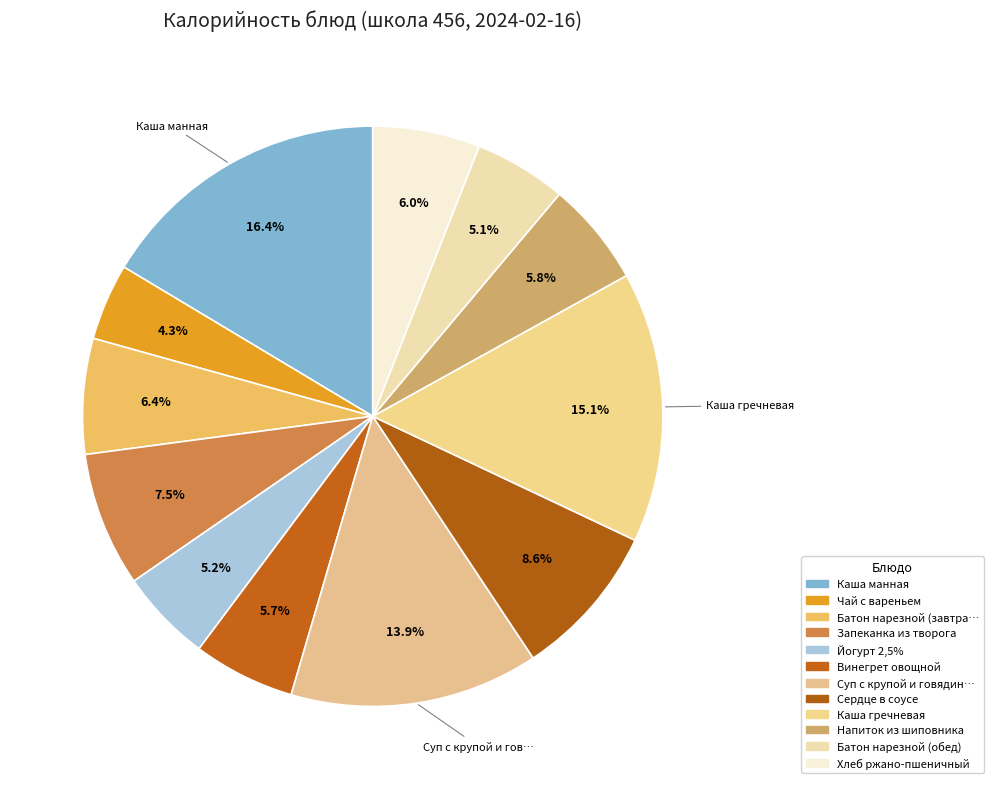

Is there a majority slice in this chart?

No